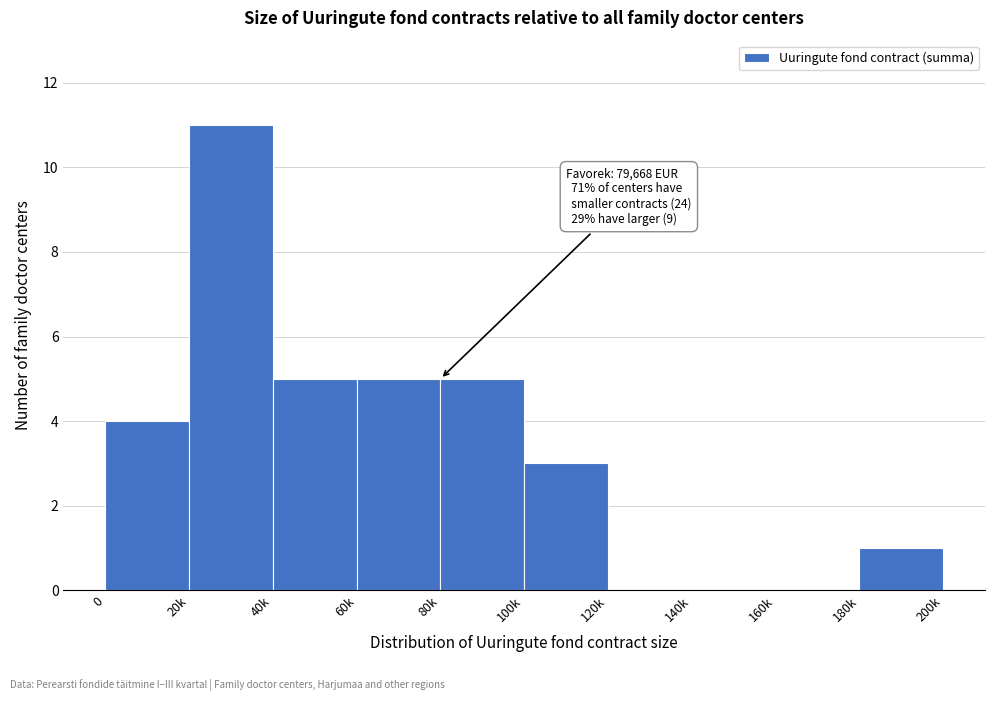

Reading left to right, extract all data points from this chart.

0=4	20k=11	40k=5	60k=5	80k=5	100k=3	120k=0	140k=0	160k=0	180k=1